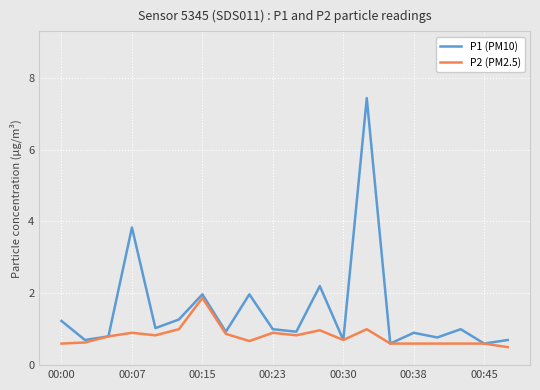

Which series has the largest range (max minus min)?

P1 (PM10)